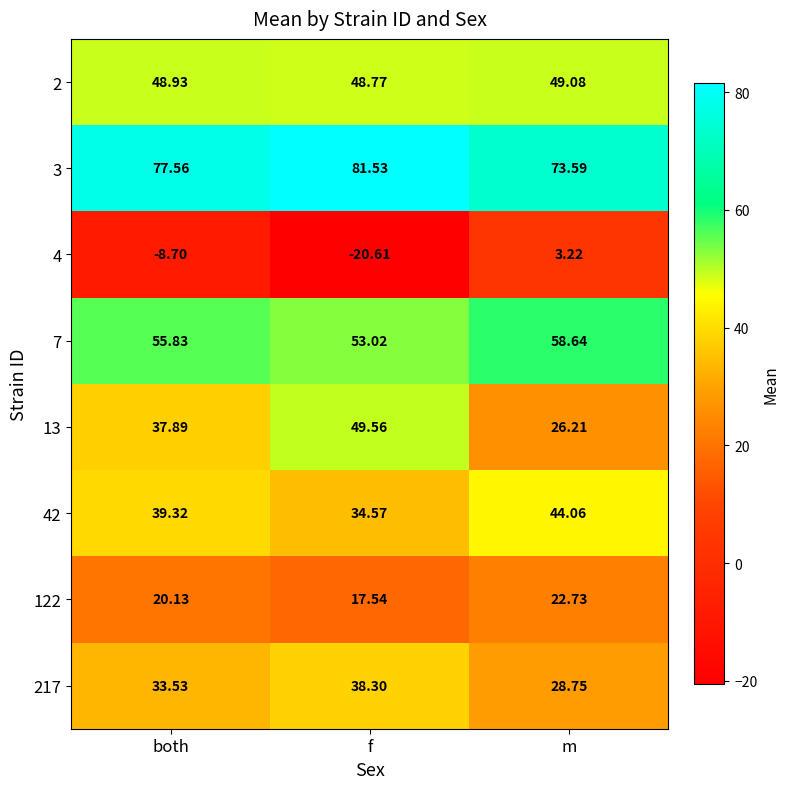

Between both and m, which series saw the biggest shift?

4